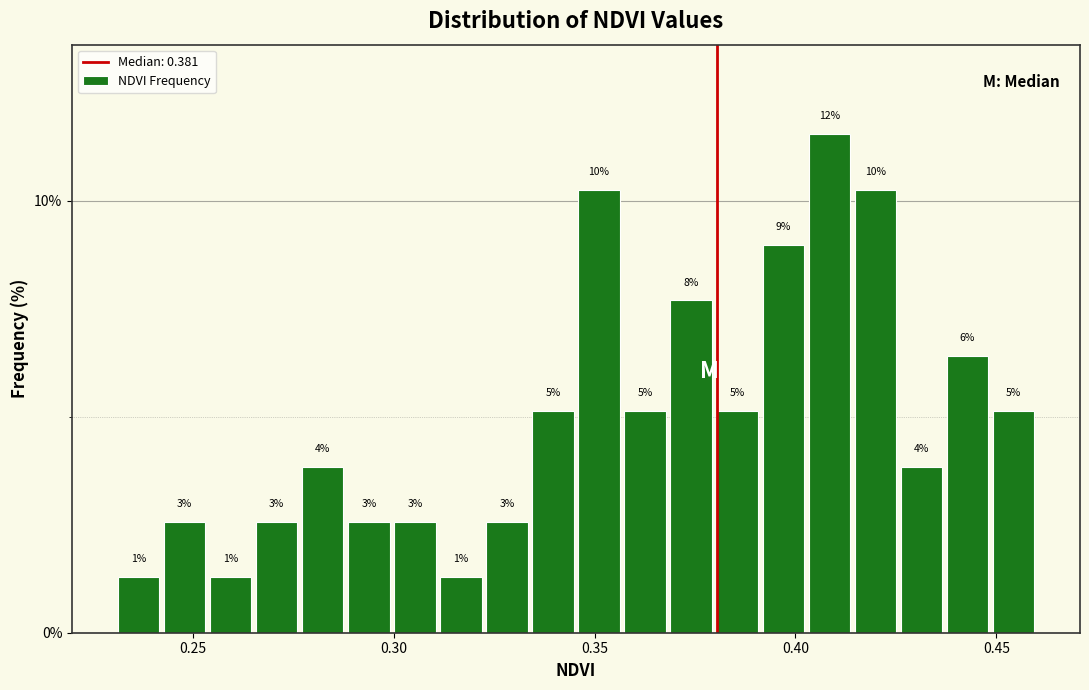

Read against the x-axis, roughly where is the centre of the tallest bar?

0.410